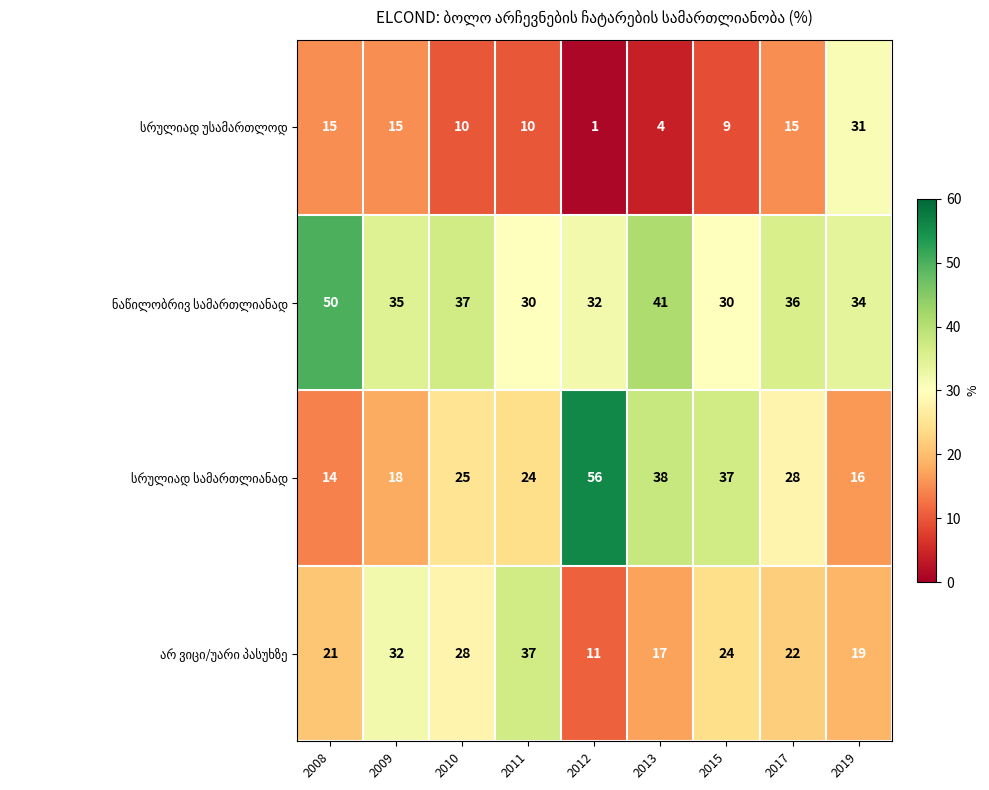

Which category has the lowest value across all series?

2012